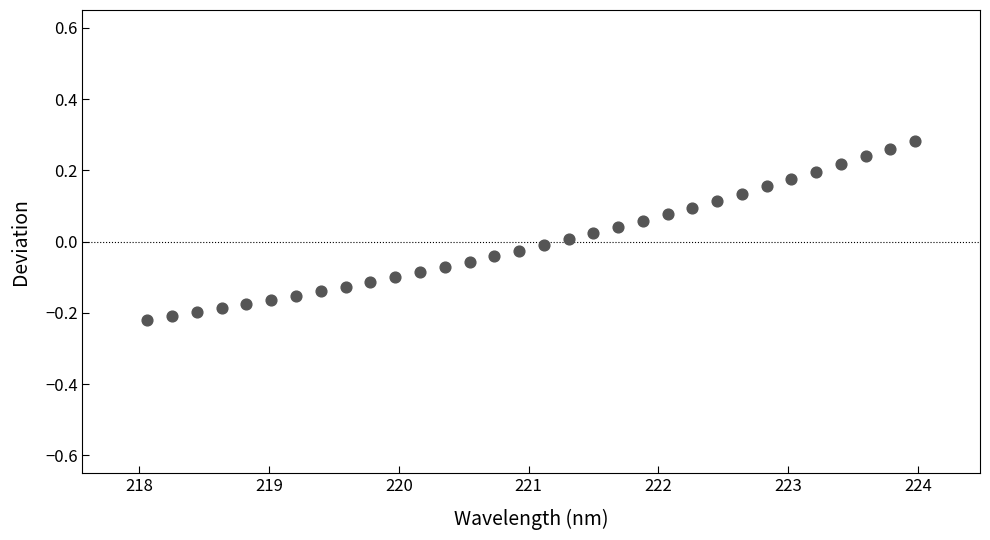

What is the range of X values (max minus min)?

5.9